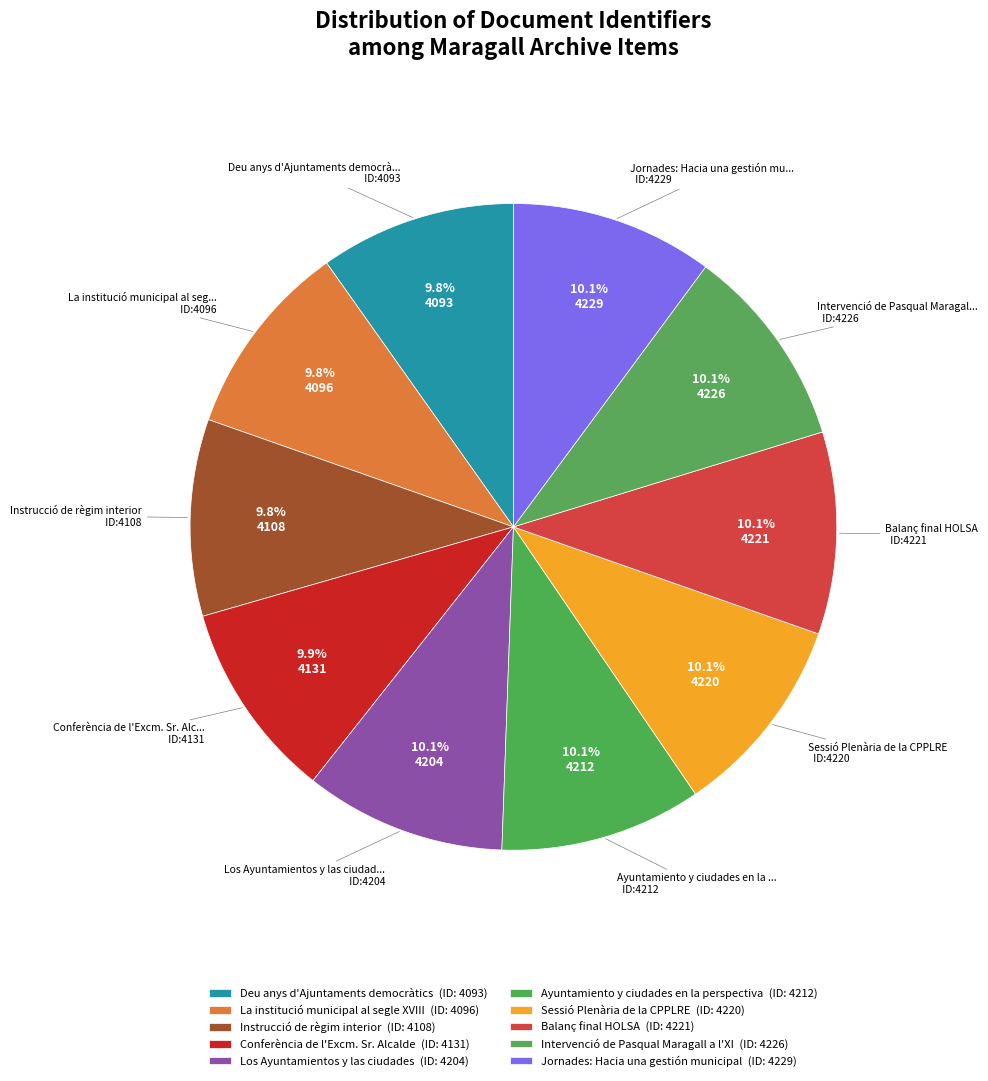

Is there any slice that represents more than half of the pie?

No